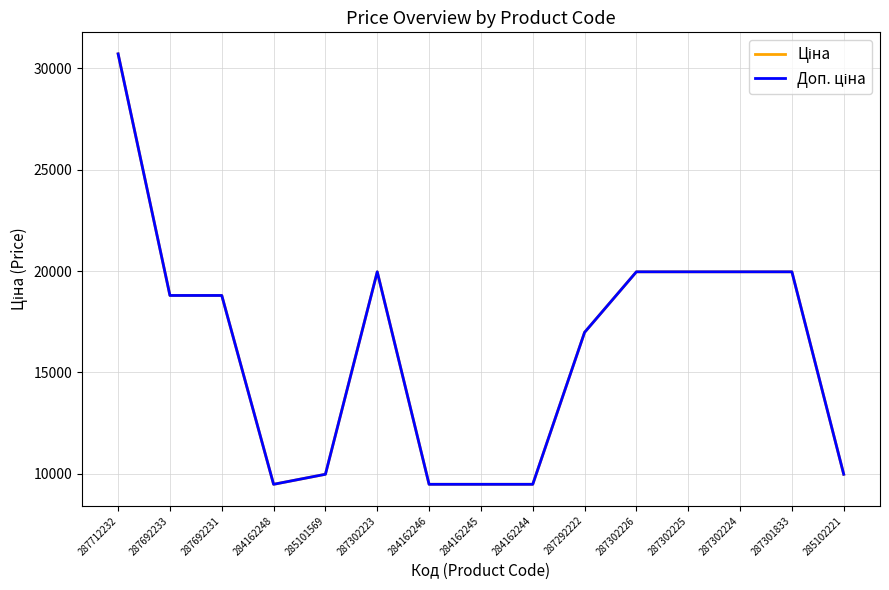

Reading left to right, what are all the values shown in this chart?

Ціна: 287712232=30717.1	287692233=18796.8	287692231=18796.8	284162248=9480.1	285101569=9975.0	287302223=19964.2	284162246=9480.1	284162245=9480.1	284162244=9480.1	287292222=16976.3	287302226=19964.2	287302225=19964.2	287302224=19964.2	287301833=19964.2	285102221=9975.0
Доп. ціна: 287712232=30717.1	287692233=18796.8	287692231=18796.8	284162248=9480.1	285101569=9975.0	287302223=19964.2	284162246=9480.1	284162245=9480.1	284162244=9480.1	287292222=16976.3	287302226=19964.2	287302225=19964.2	287302224=19964.2	287301833=19964.2	285102221=9975.0